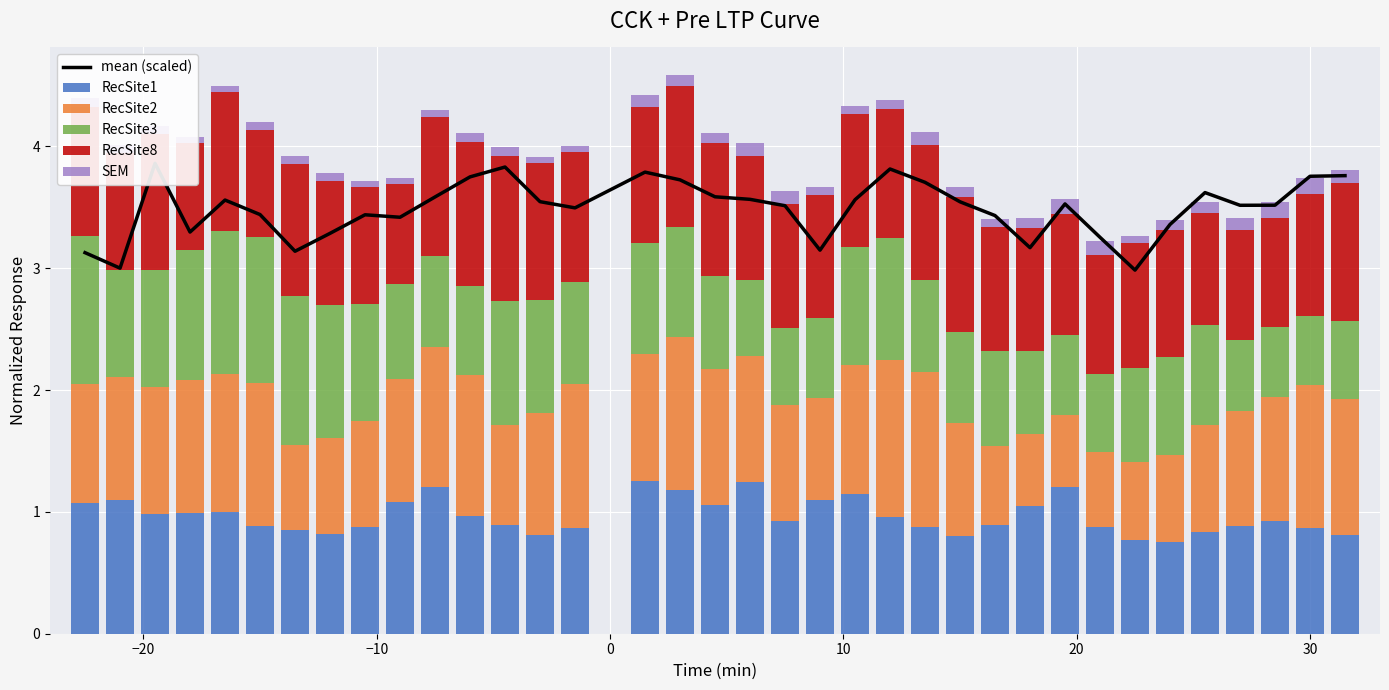

What is the maximum value for RecSite1?

1.3